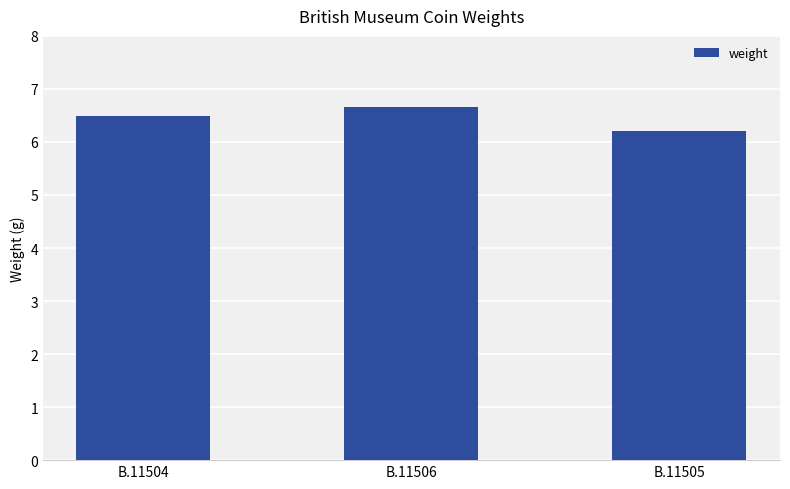

Reading left to right, transcribe all the data shown in this chart.

6.5	6.7	6.2